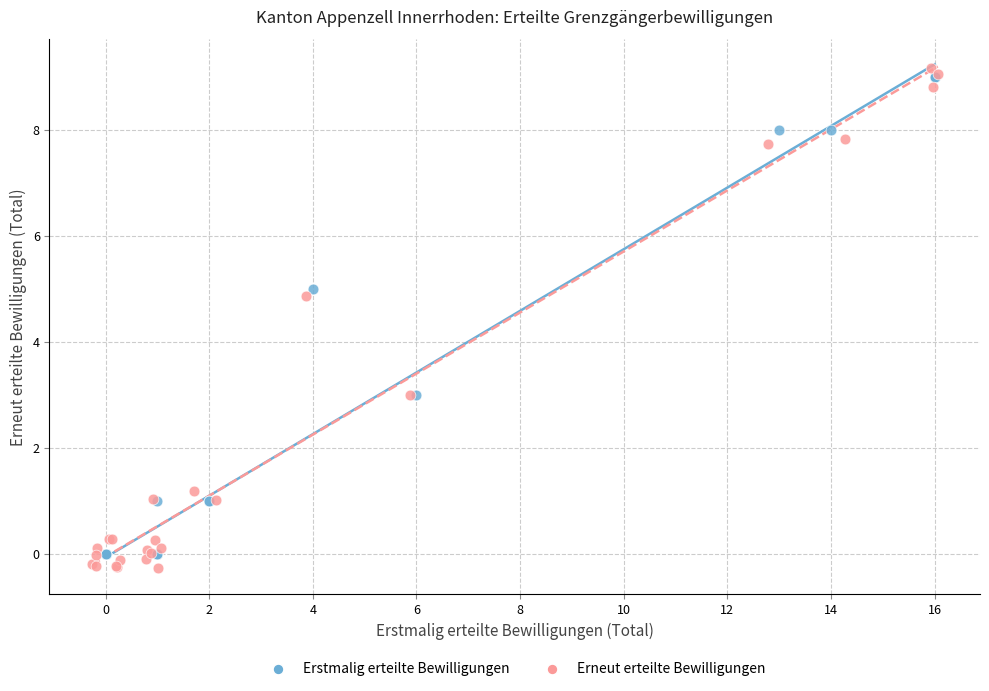

Which series has the widest spread of Y values?

Erneut erteilte Bewilligungen